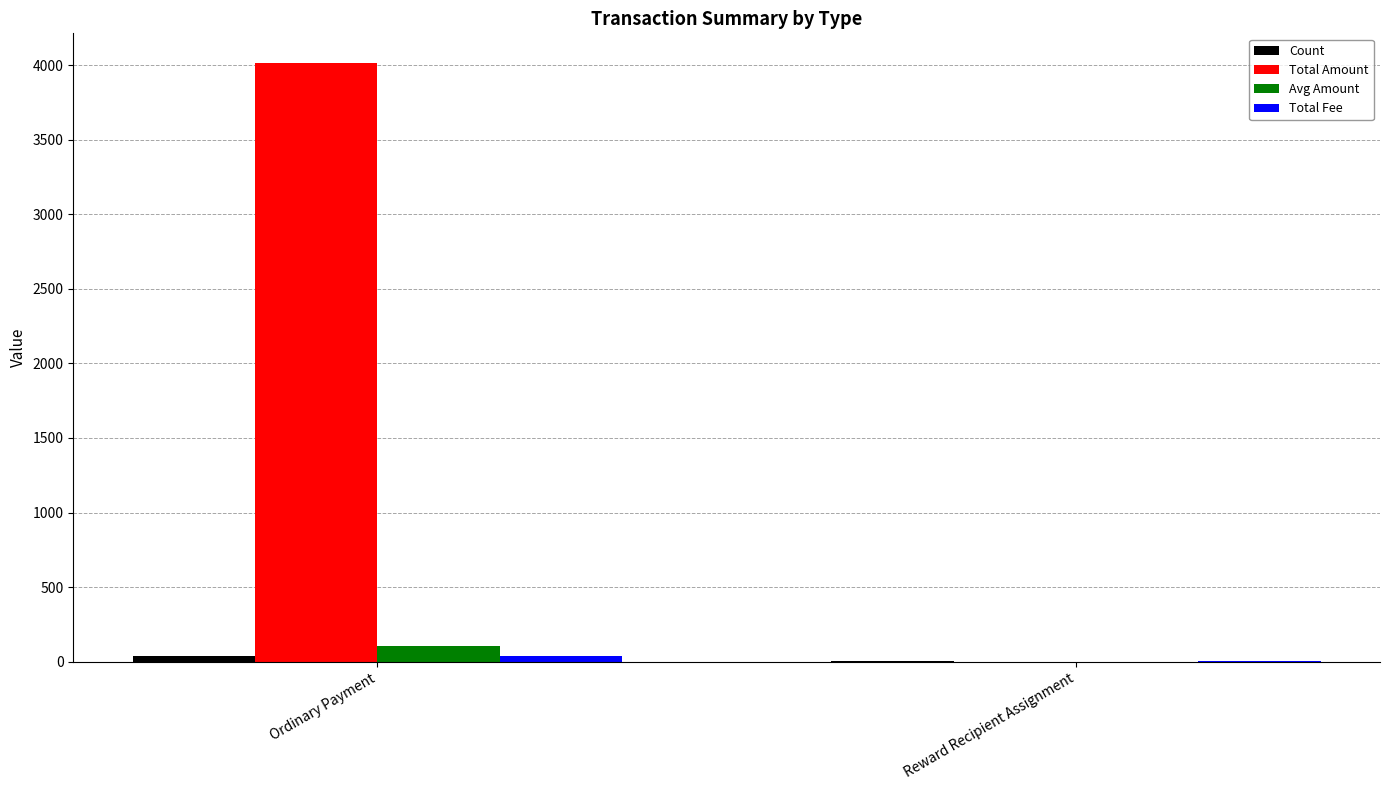

Which category has the highest value in the Total Amount series?

Ordinary Payment